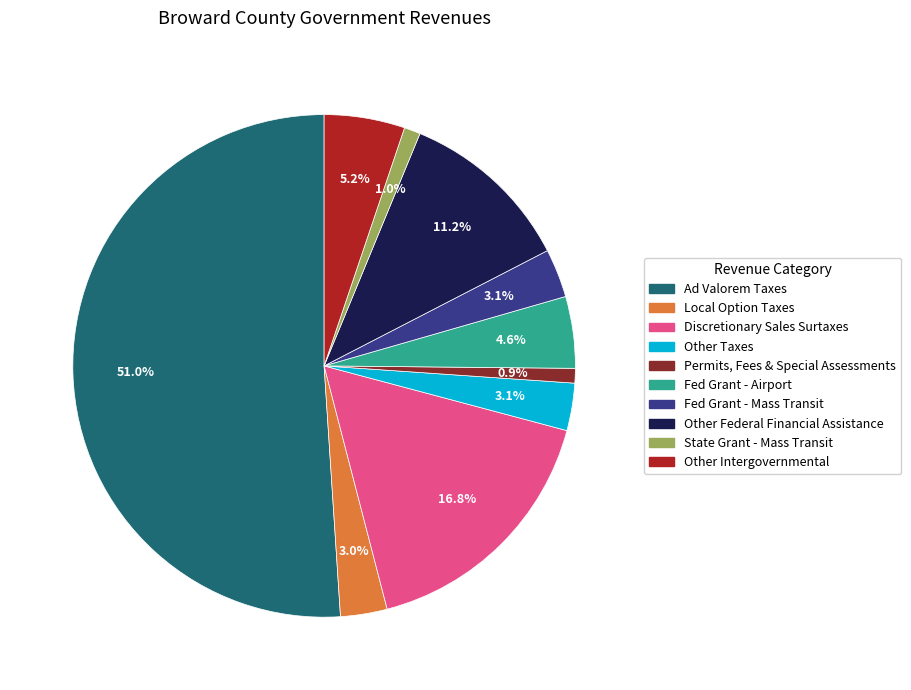

Does any single category account for the majority?

Yes